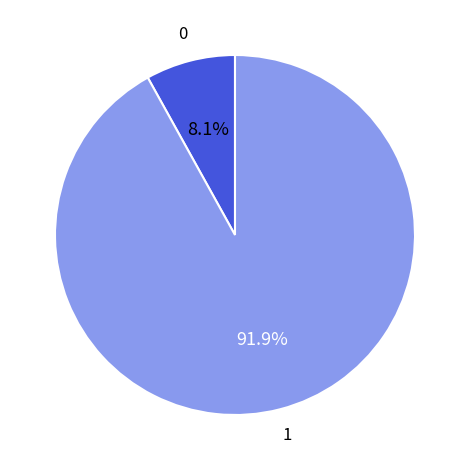

Is there a majority slice in this chart?

Yes